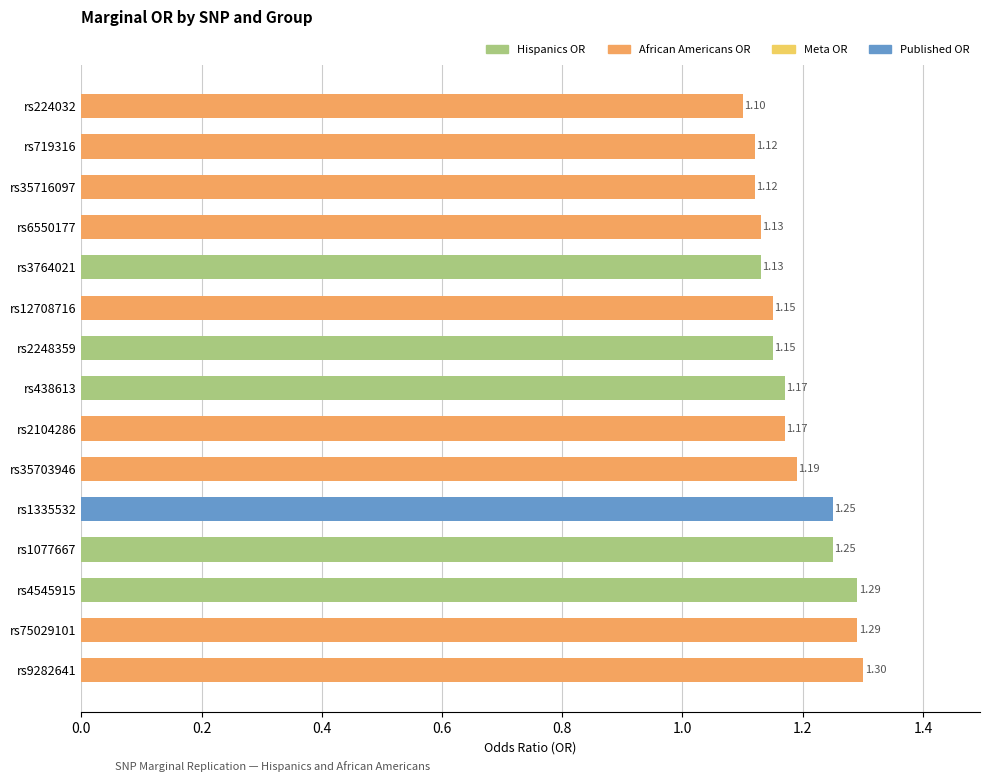

What is the sum of all values?

17.8